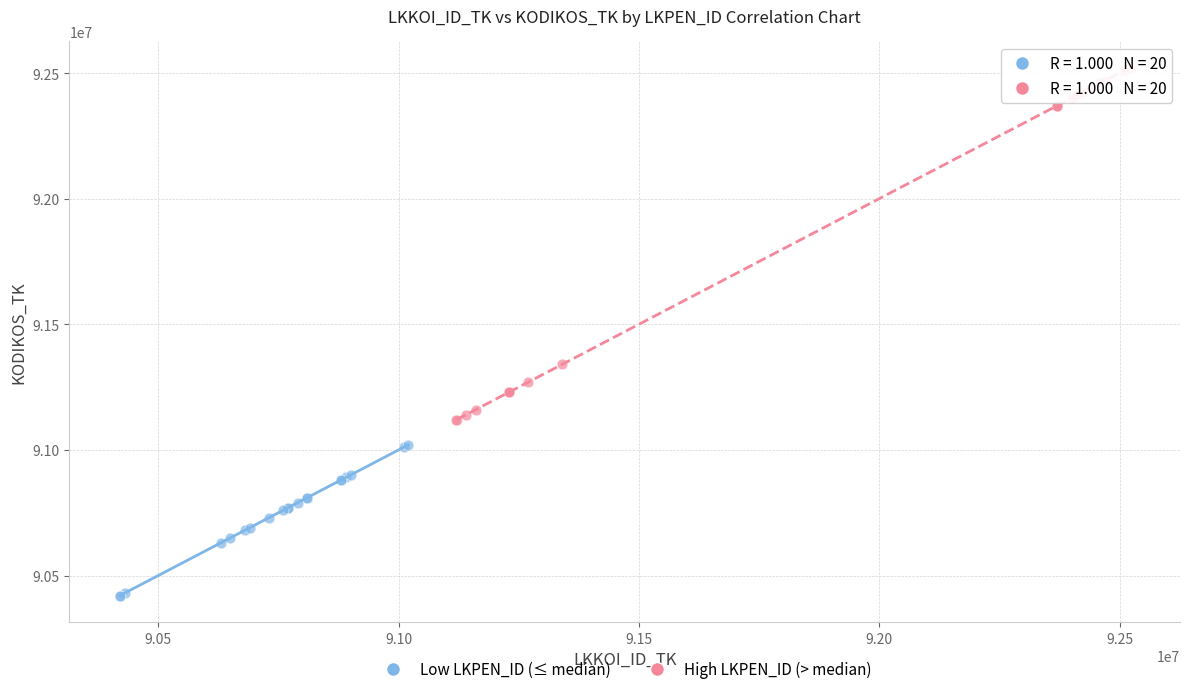

Which series has the widest spread of Y values?

High LKPEN_ID (> median)